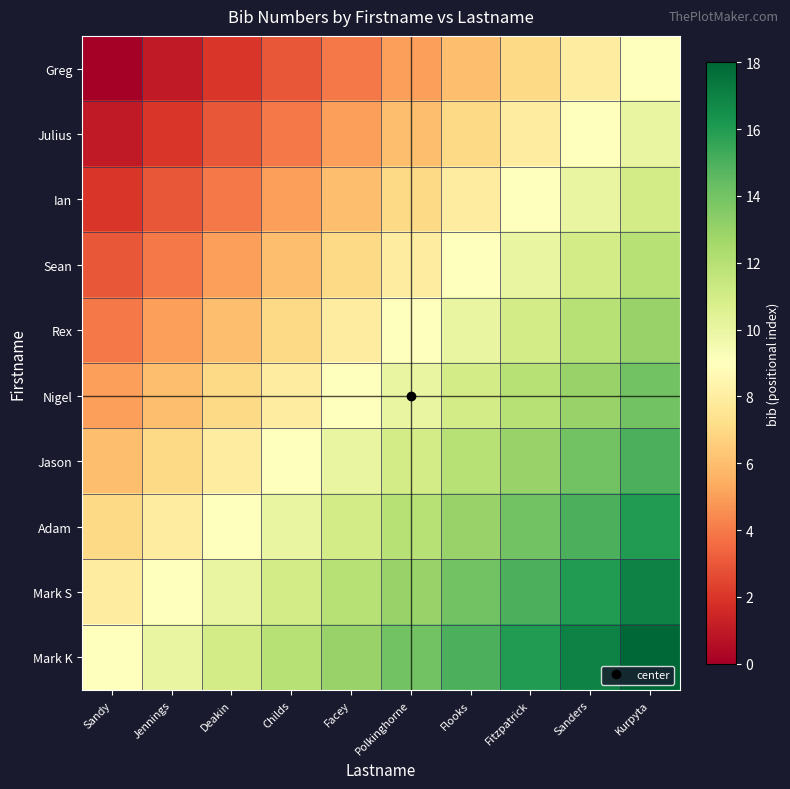

What is the total value across all series at Jennings?

55